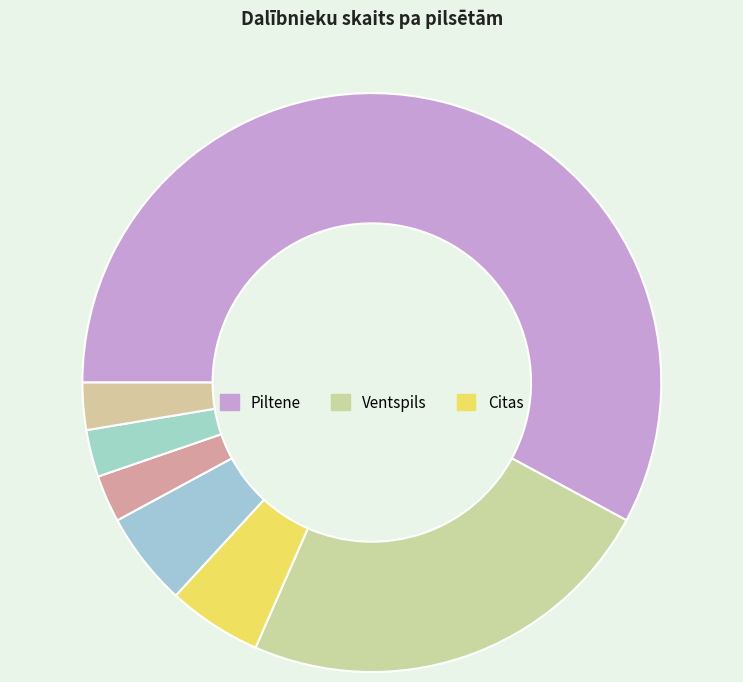

How many segments does this pie chart have?

7